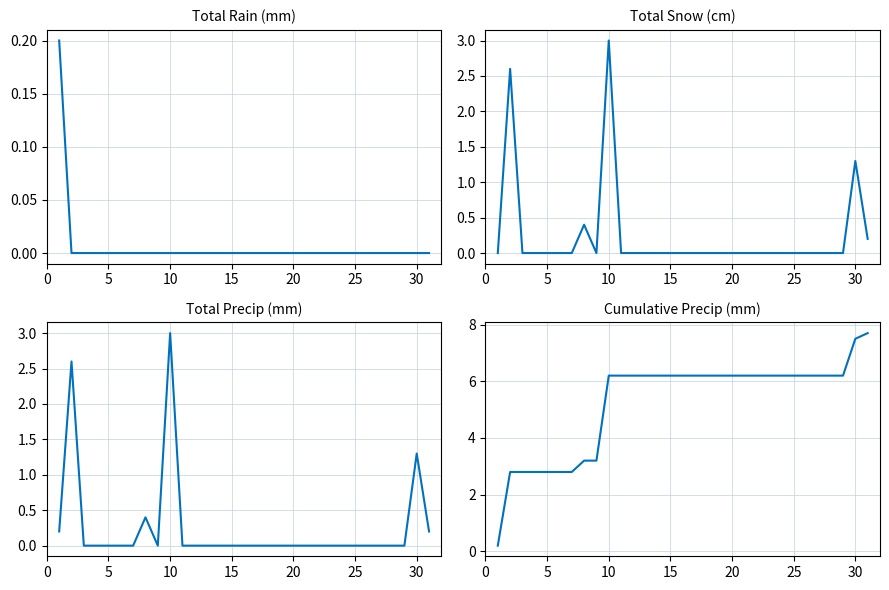

At how many categories does at least one series exceed 7?

2